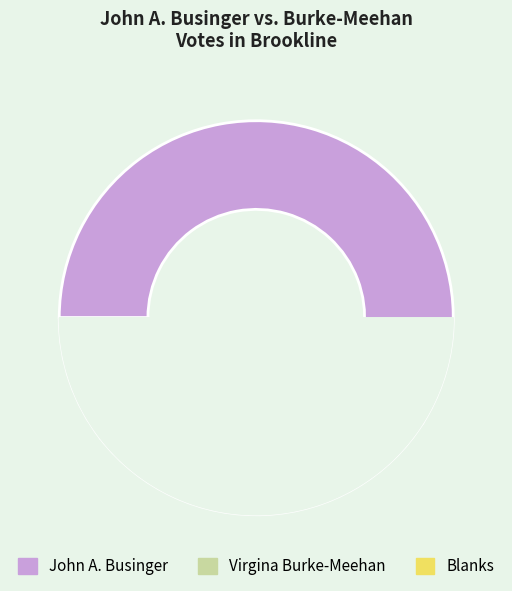

True or false: Pct 10 accounts for 21% of the total.

False